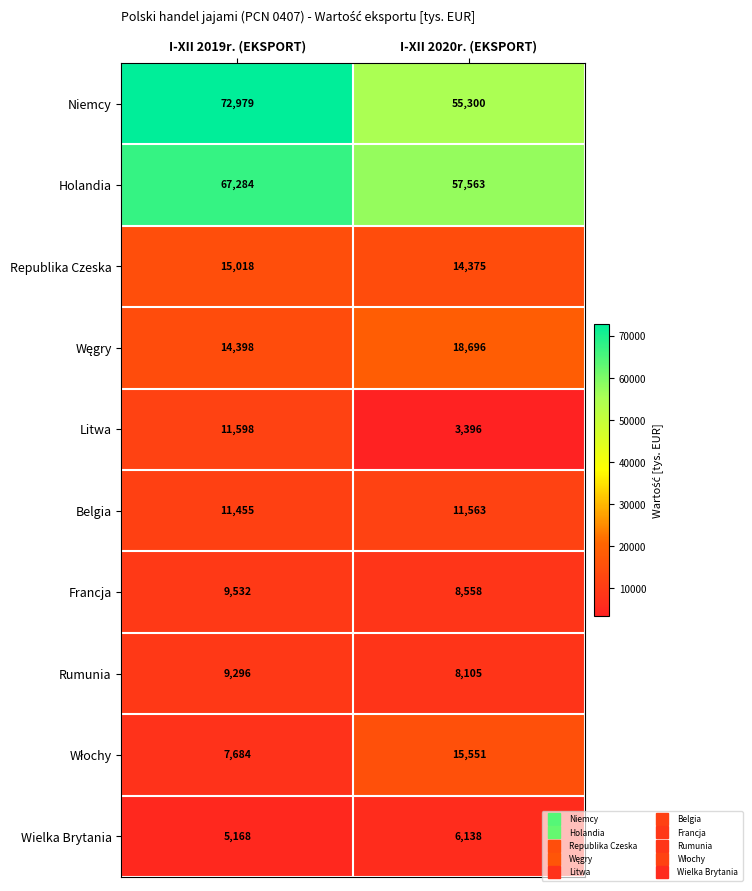

What is the sum of all Wielka Brytania values?

11306